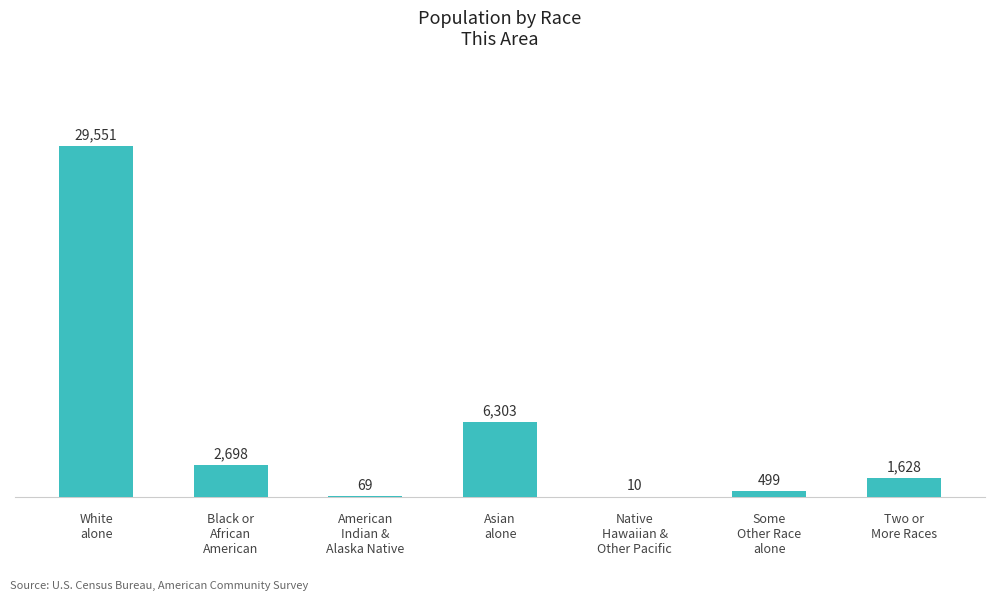

How many series are shown in this chart?

1